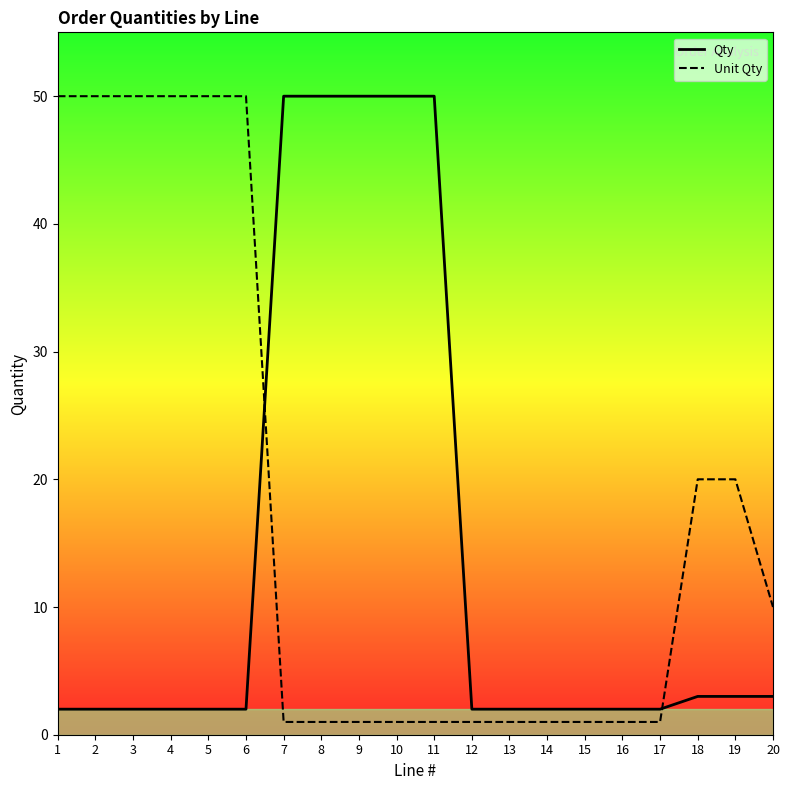

What are all the series names shown in the legend?

Qty, Unit Qty